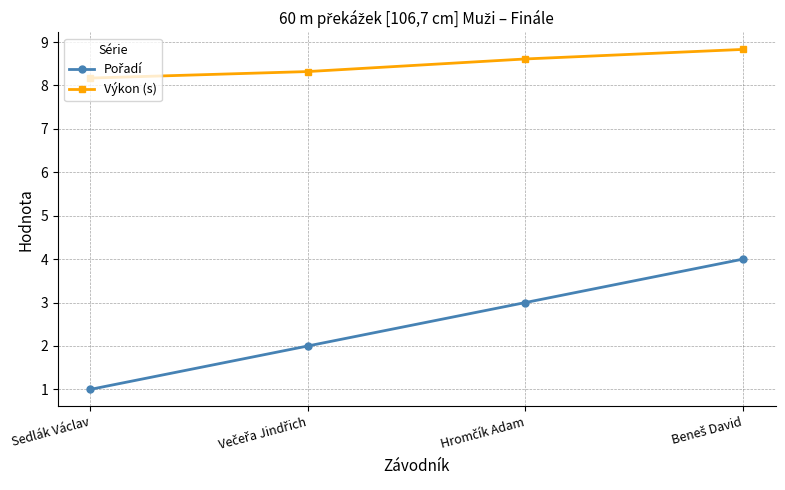

What position from the right is Sedlák Václav?

4